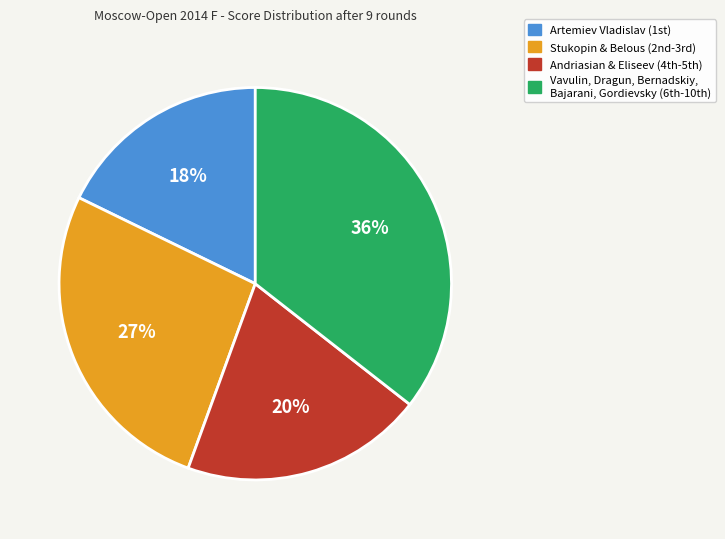

Is there a majority slice in this chart?

No